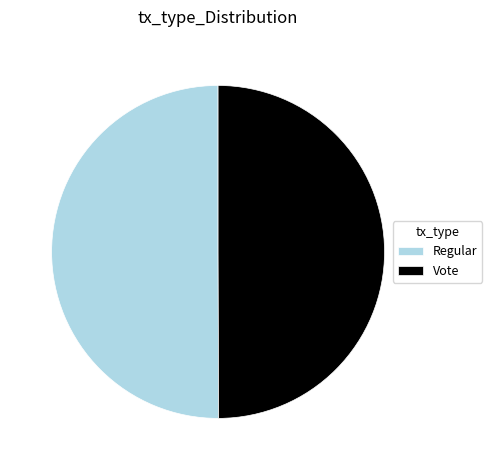

What is the ratio of the value at Vote to the value at Regular?

1.0